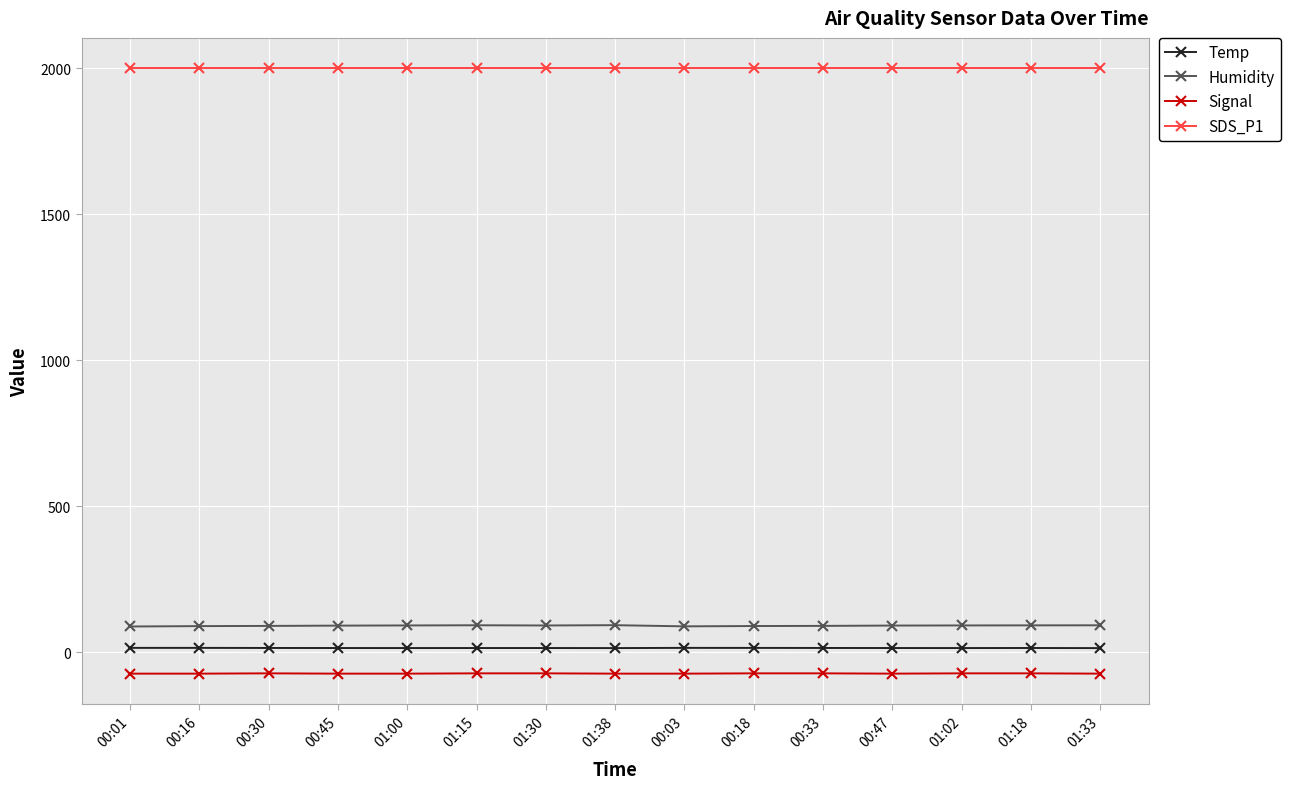

What is the maximum value for SDS_P1?

1999.9